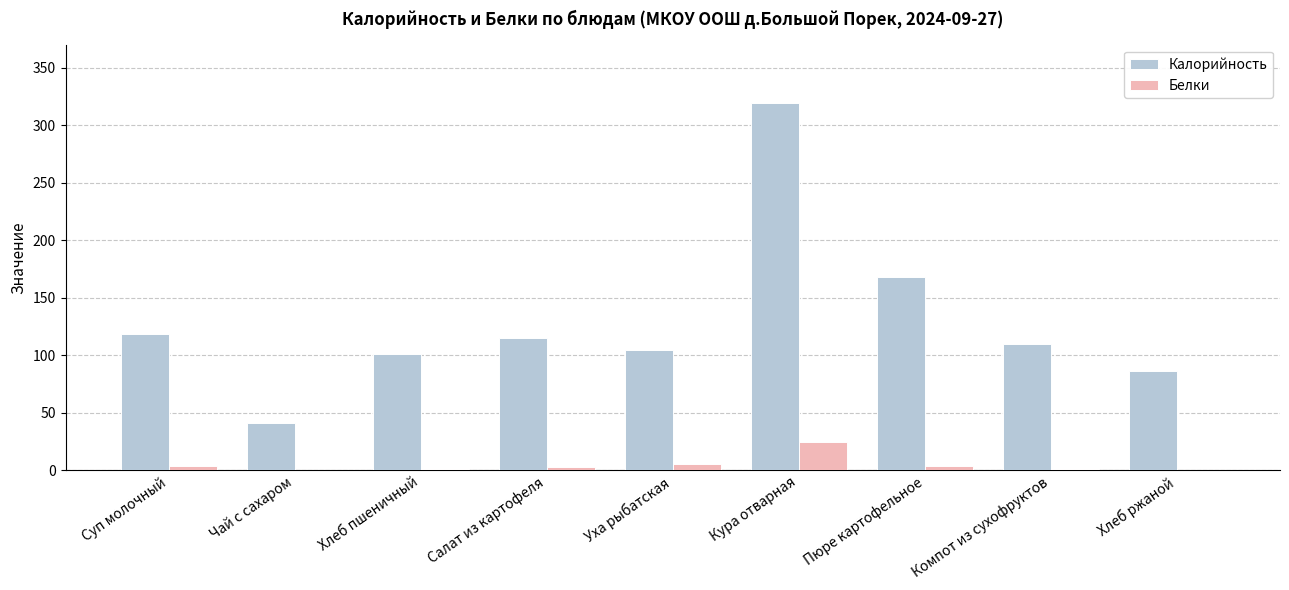

Where is Калорийность nearest to the value 180?

Пюре картофельное